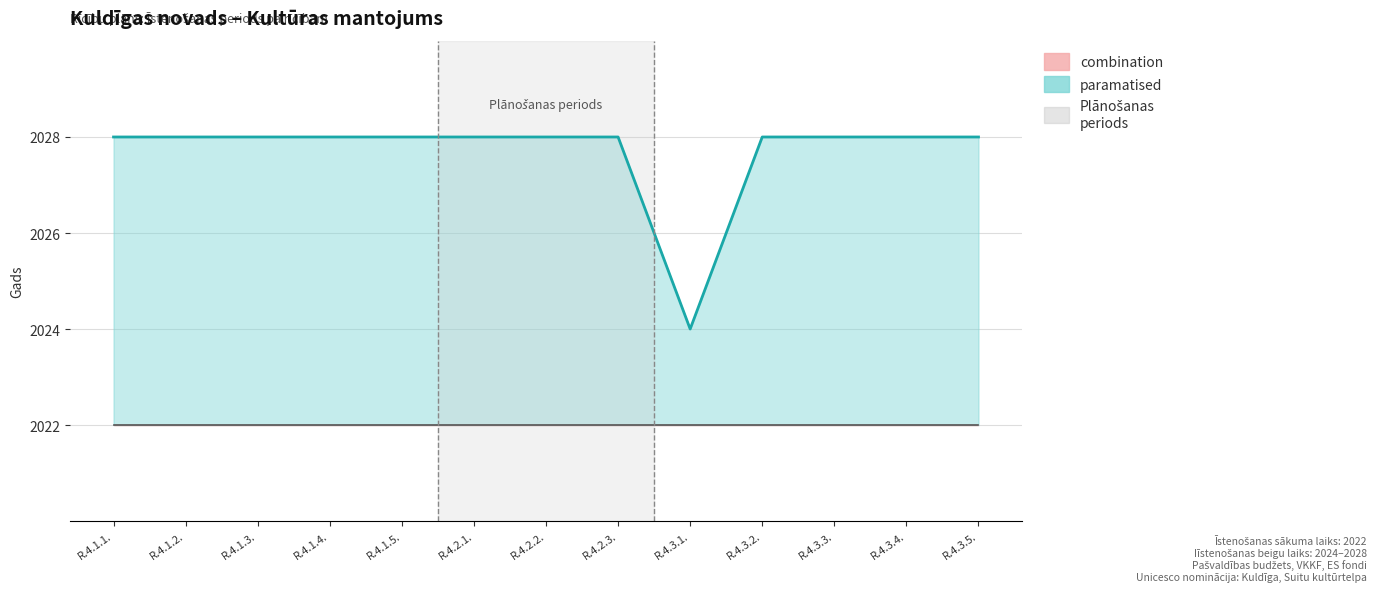

Rank the categories by value from highest to lowest.

R.4.1.1., R.4.1.2., R.4.1.3., R.4.1.4., R.4.1.5., R.4.2.1., R.4.2.2., R.4.2.3., R.4.3.2., R.4.3.3., R.4.3.4., R.4.3.5., R.4.3.1.